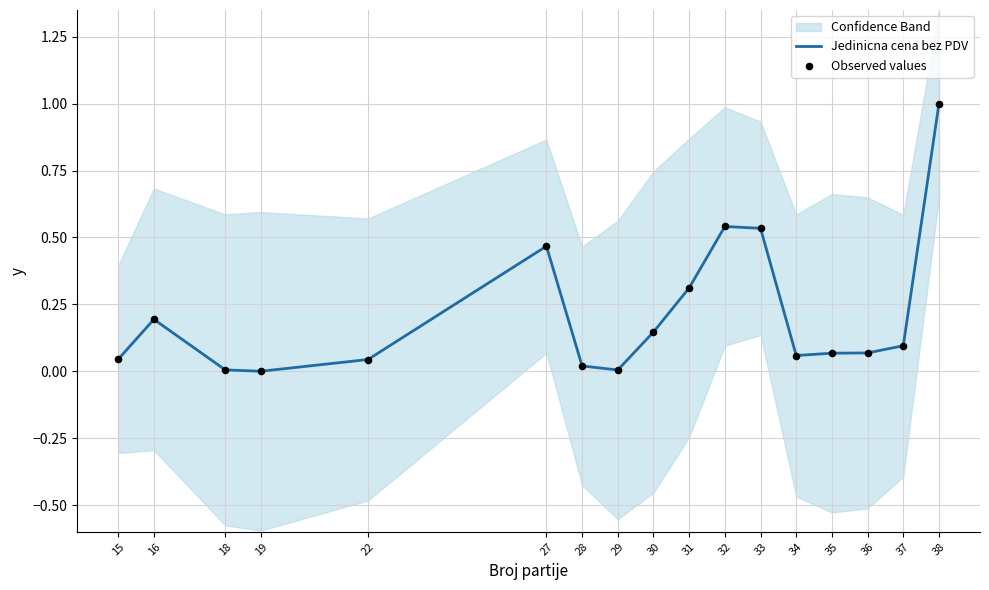

What are all the series names shown in the legend?

Jedinicna cena bez PDV, Observed values